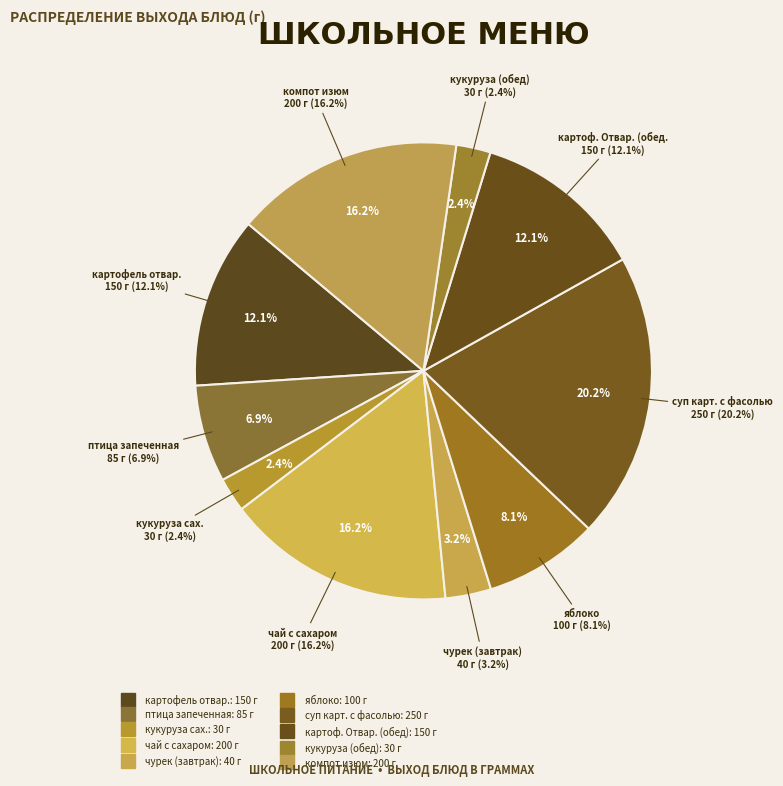

The птица запеченная slice represents 7% of the pie. True or false?

True